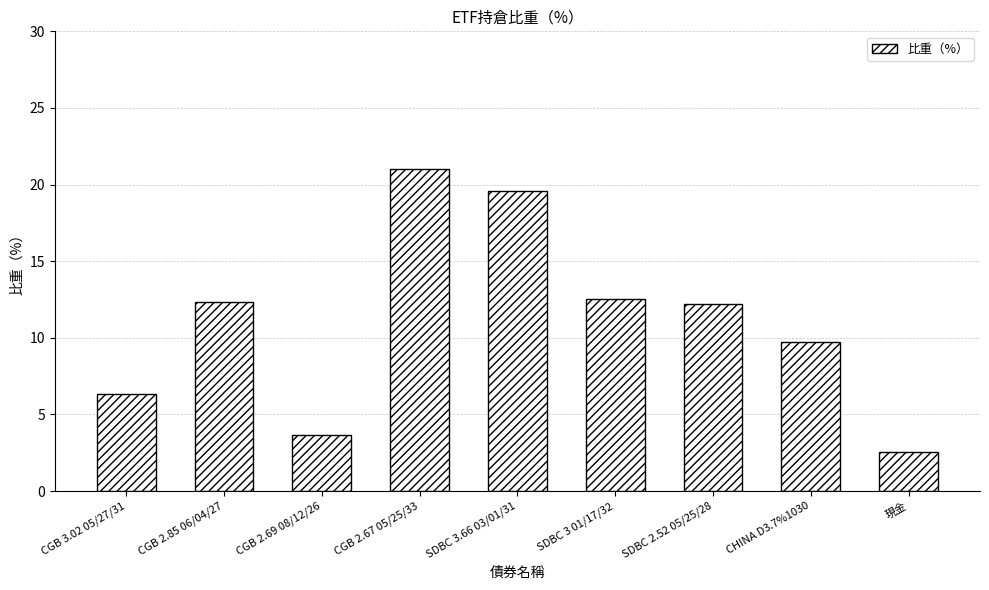

Between SDBC 2.52 05/25/28 and CGB 3.02 05/27/31, which is larger?

SDBC 2.52 05/25/28